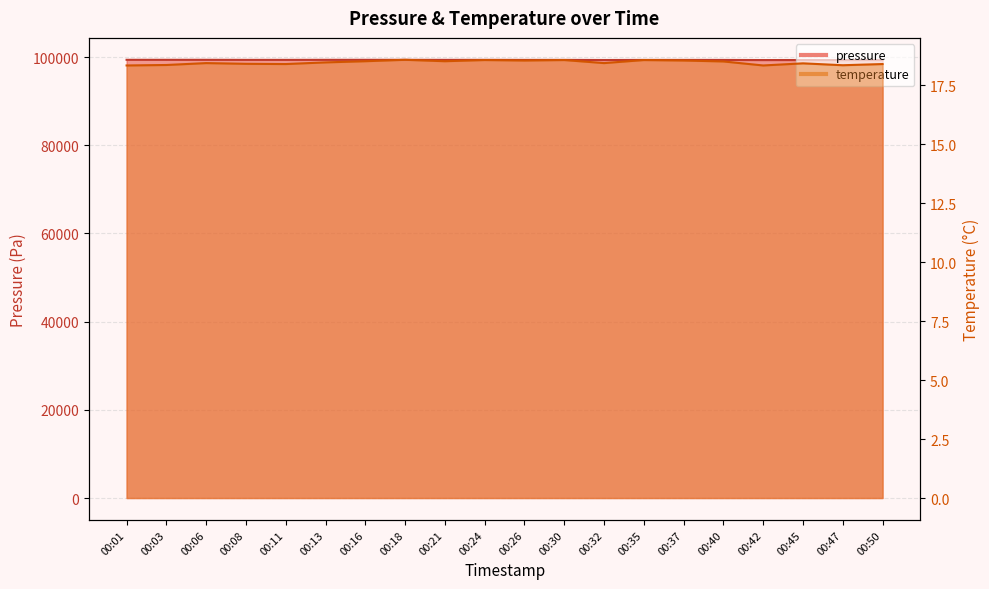

What is the difference between the highest and lowest values at 00:45?

99304.9